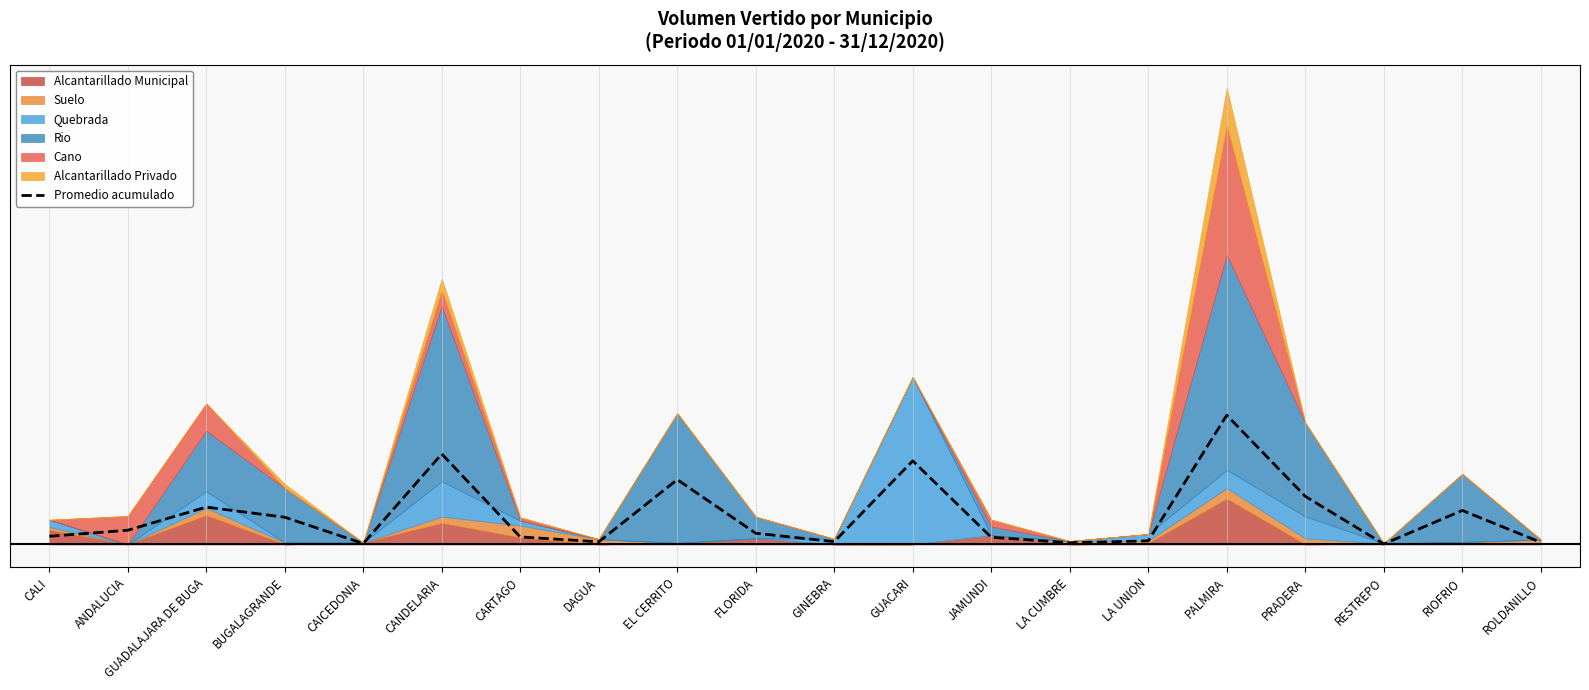

Reading left to right, what are all the values shown in this chart?

CALI=72.1	ANDALUCIA=125.1	GUADALAJARA DE BUGA=329.0	BUGALAGRANDE=239.6	CAICEDONIA=8.1	CANDELARIA=796.2	CARTAGO=66.3	DAGUA=23.4	EL CERRITO=570.5	FLORIDA=98.5	GINEBRA=24.6	GUACARI=735.7	JAMUNDI=63.4	LA CUMBRE=15.0	LA UNION=31.7	PALMIRA=1137.4	PRADERA=423.6	RESTREPO=4.2	RIOFRIO=299.2	ROLDANILLO=19.1